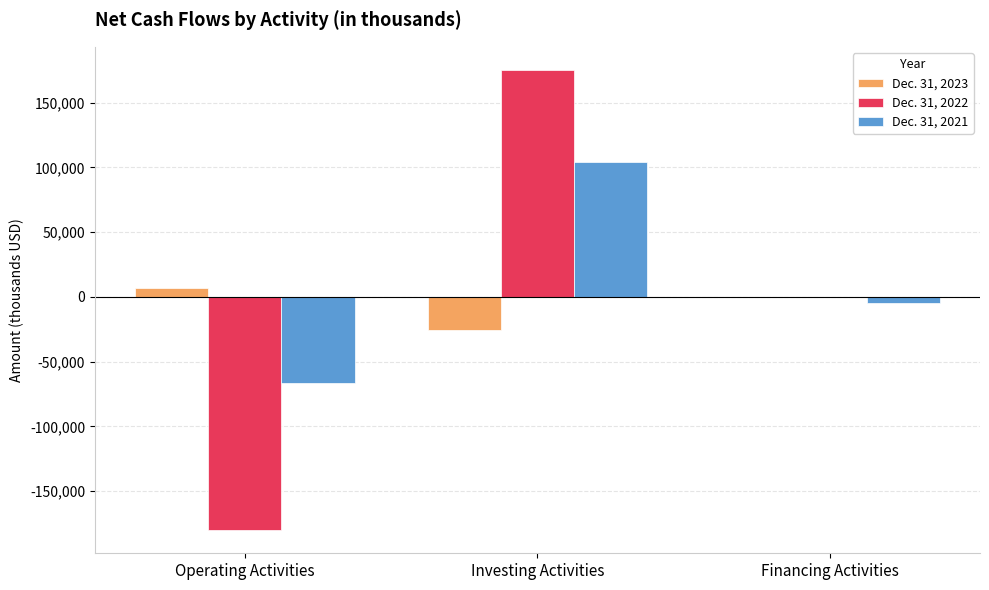

What is the sum of all Dec. 31, 2022 values?

-5183